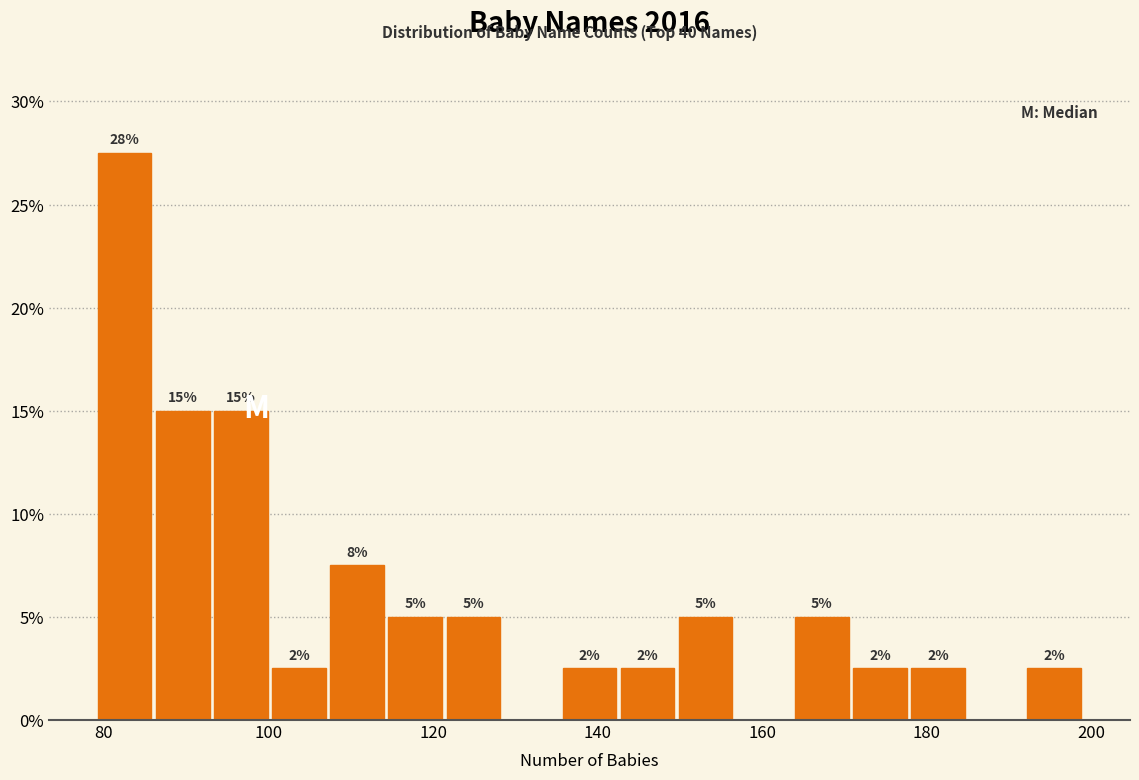

Around what value on the x-axis is the tallest bar? Give the approximate position of its centre, as read against the axis.

82